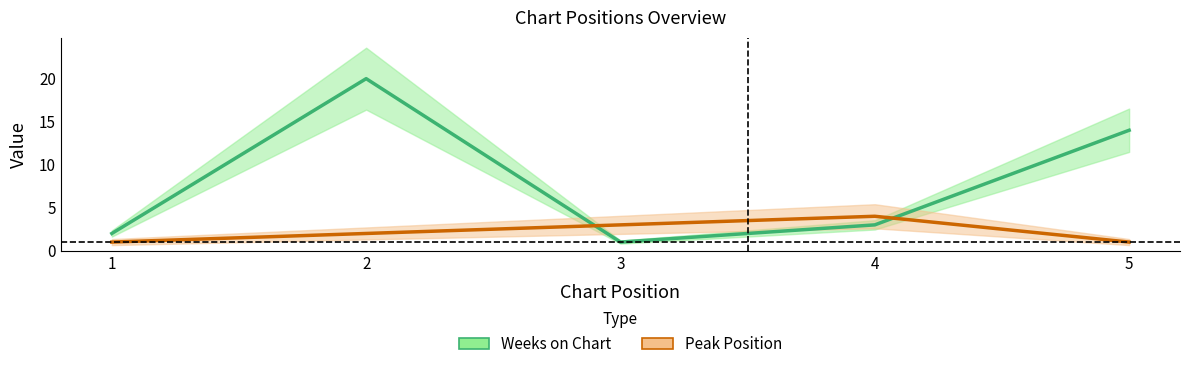

Does the chart display data point markers on the line(s)?

No